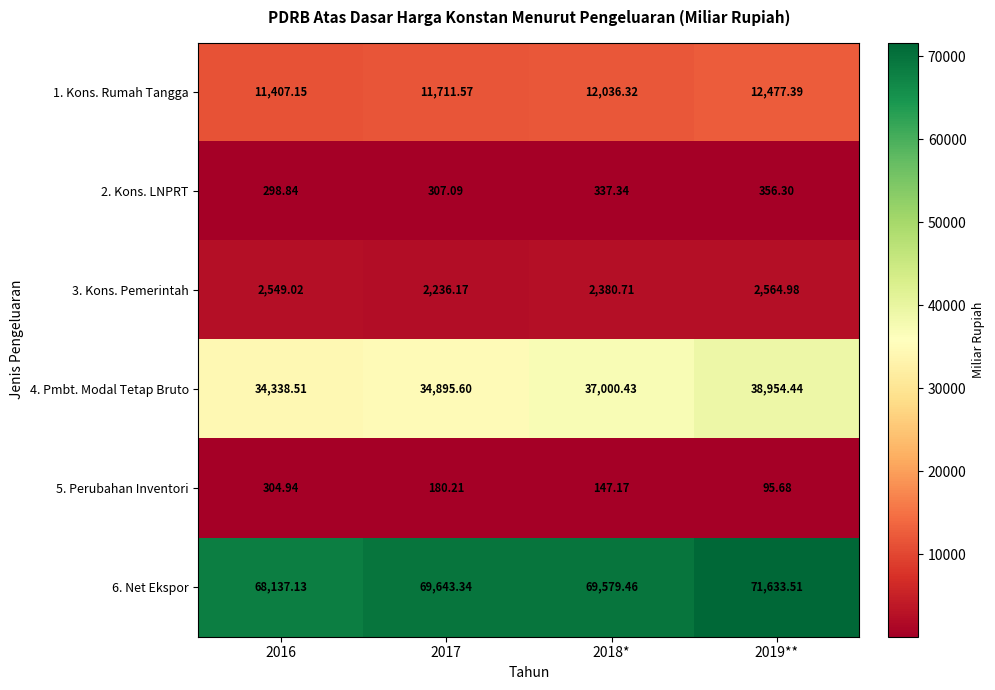

Which series changed the most between 2016 and 2019**?

4. Pmbt. Modal Tetap Bruto